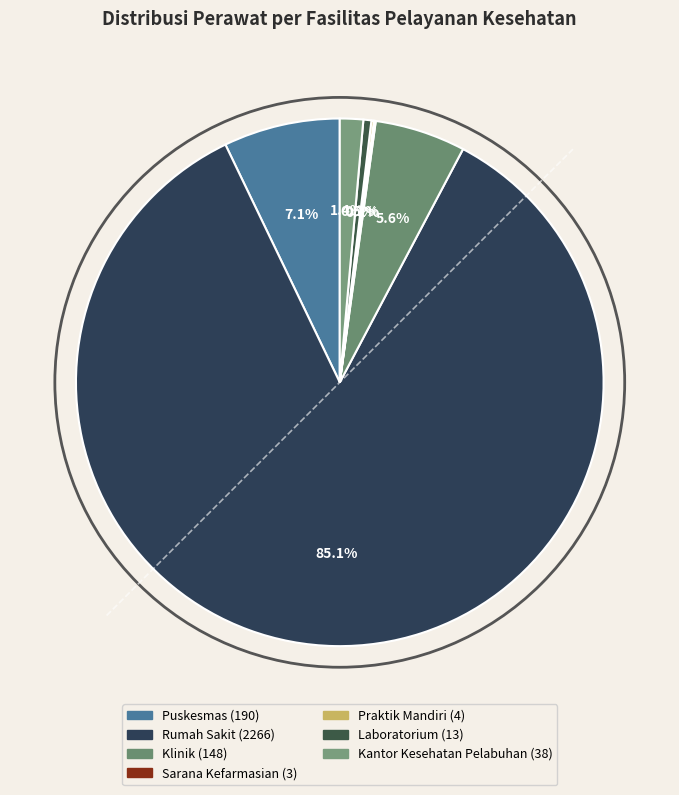

What is the change in value from Sarana Kefarmasian to Praktik Mandiri?

+1